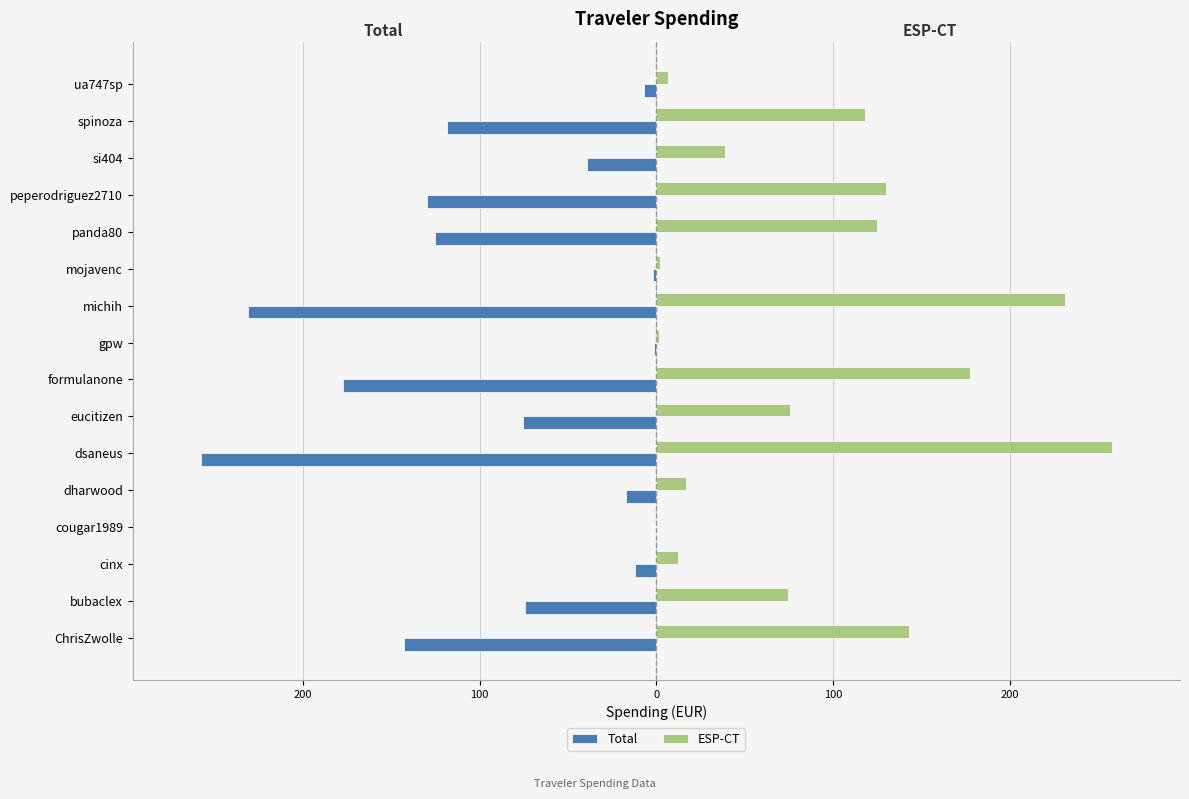

What is the difference between the maximum and second lowest values in the Total series?

230.9